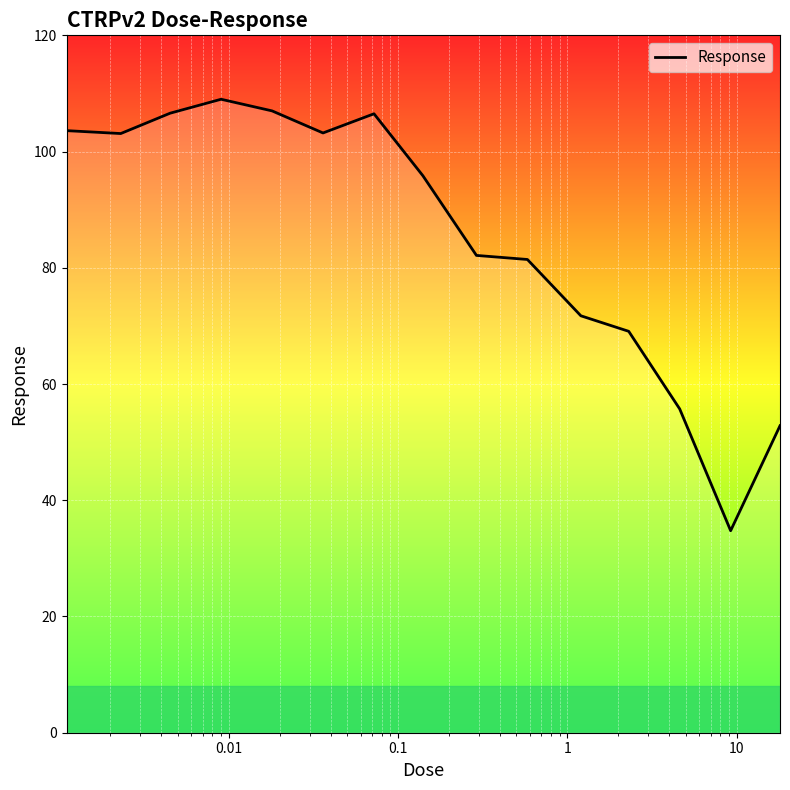

What is the minimum value shown in the chart?

34.8